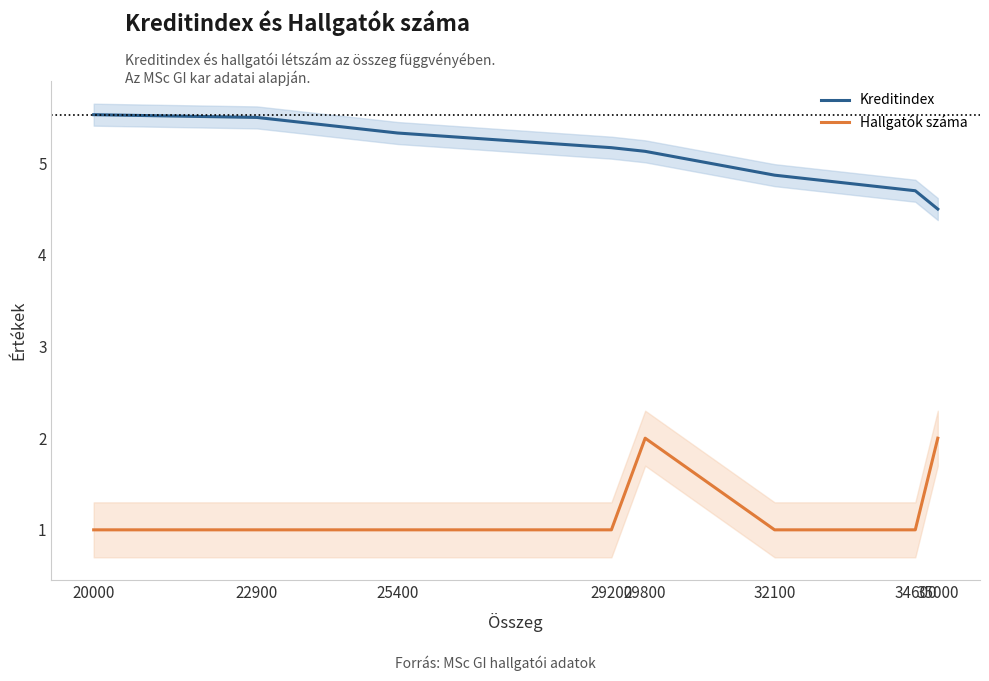

Which series has the largest range (max minus min)?

Kreditindex